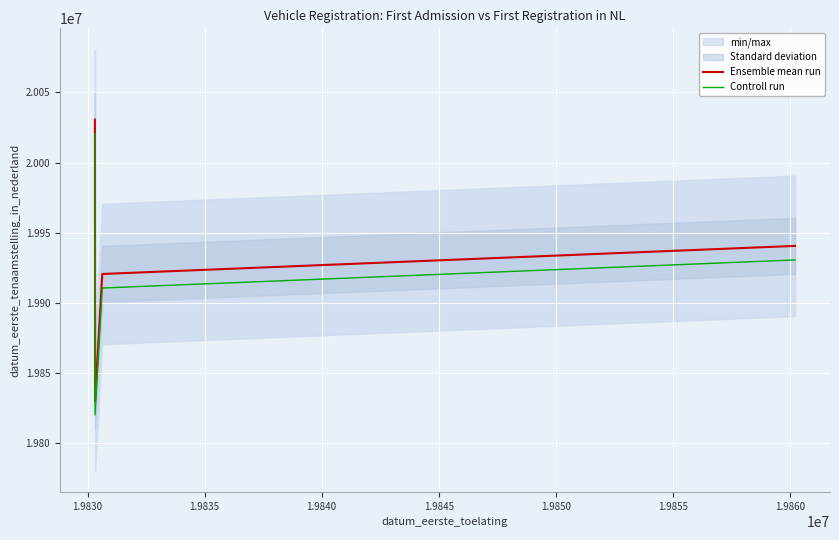

How many lines are shown in the chart?

2